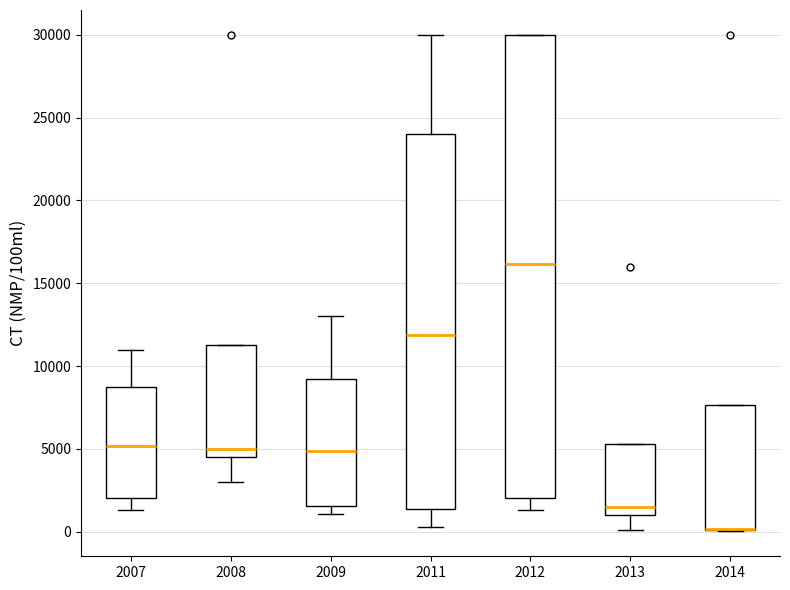

Where does the median line of the box at x = 2009 sit on the y-axis? The values are not printed on the chart, so give them approximately, as read against the axis.

5000